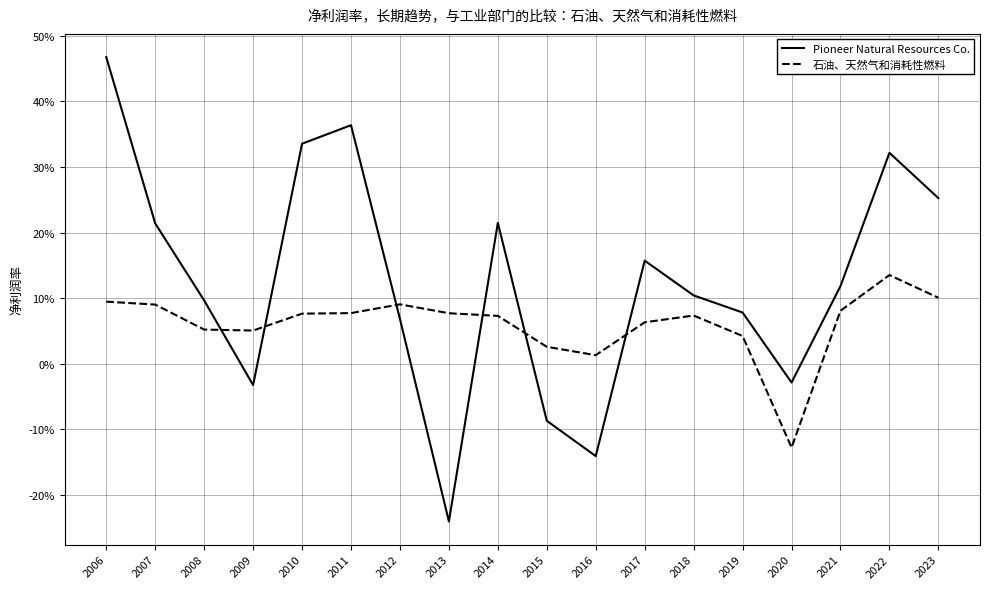

Reading left to right, extract all data points from this chart.

Pioneer Natural Resources Co.: 0.5	0.2	0.1	-0.0	0.3	0.4	0.1	-0.2	0.2	-0.1	-0.1	0.2	0.1	0.1	-0.0	0.1	0.3	0.3
石油、天然气和消耗性燃料: 0.1	0.1	0.1	0.1	0.1	0.1	0.1	0.1	0.1	0.0	0.0	0.1	0.1	0.0	-0.1	0.1	0.1	0.1